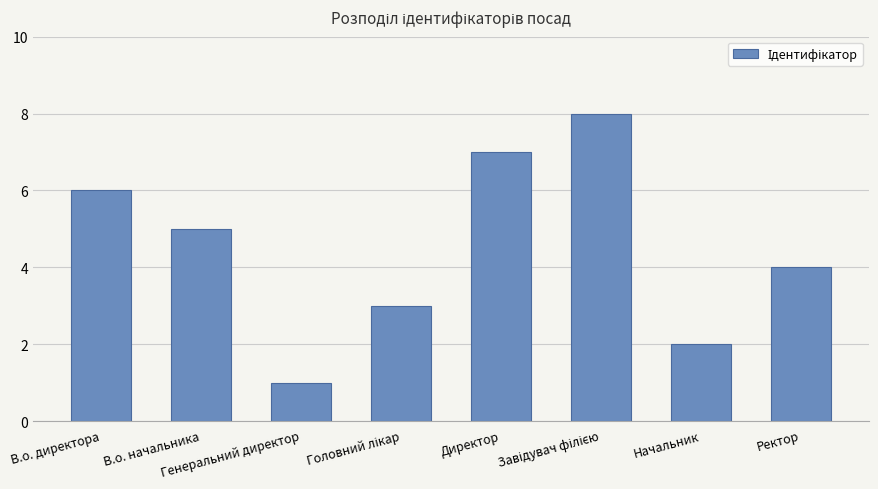

What is the smallest value displayed?

1